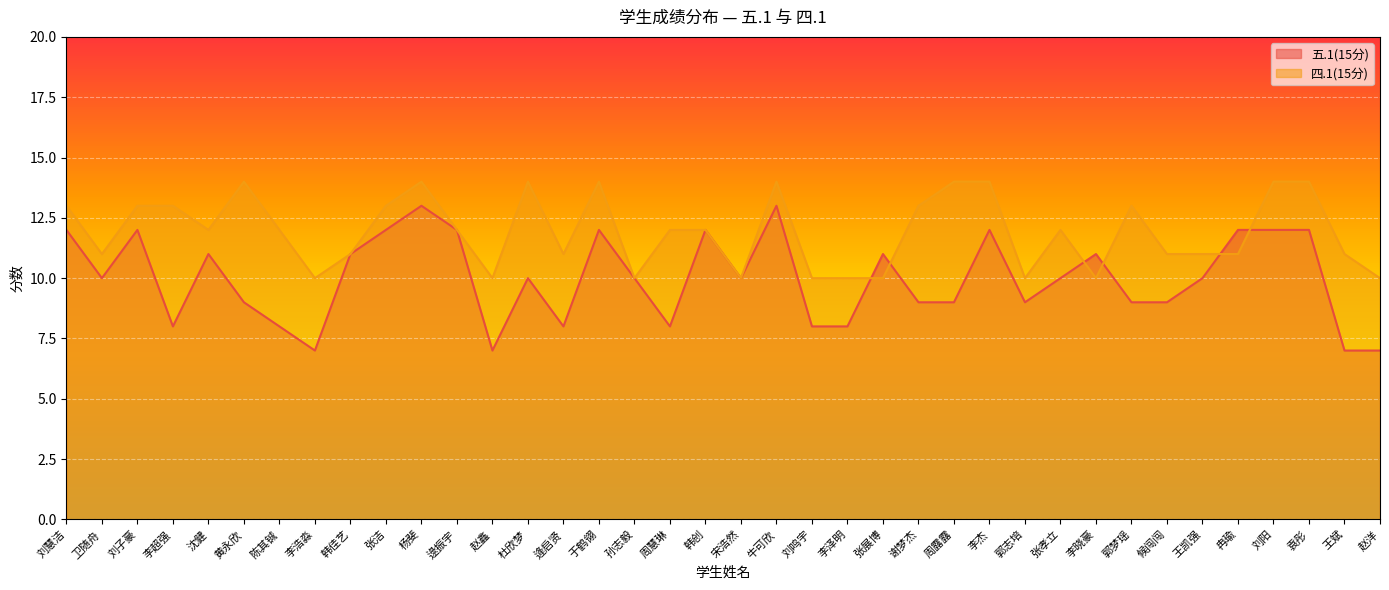

How many lines are shown in the chart?

2